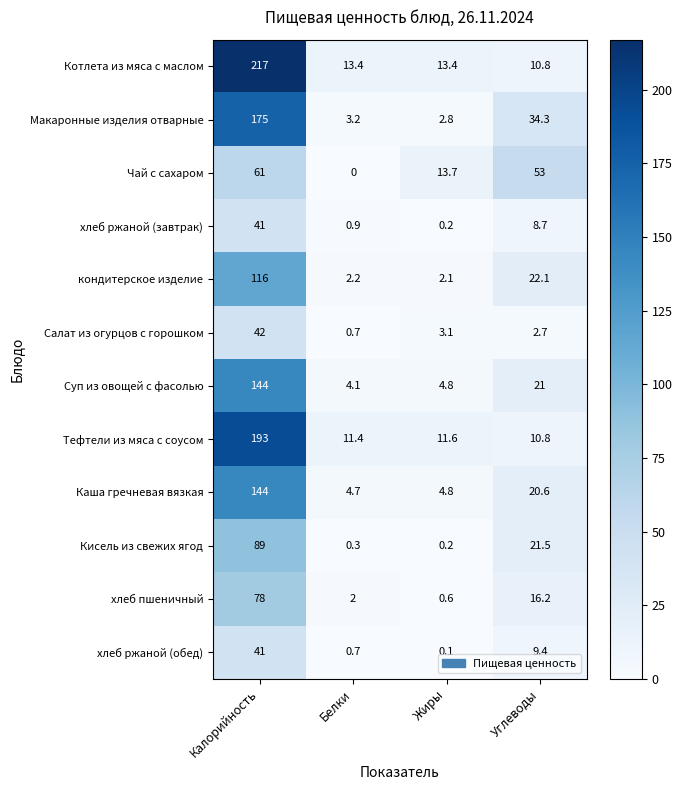

Which series has the widest spread of values?

Котлета из мяса с маслом